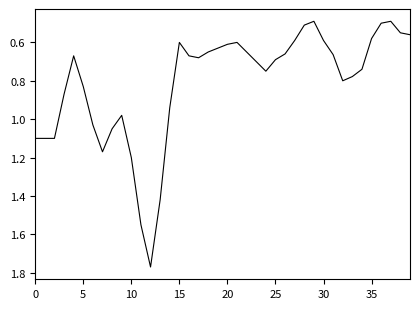

What is the difference between the maximum and minimum values?

1.3